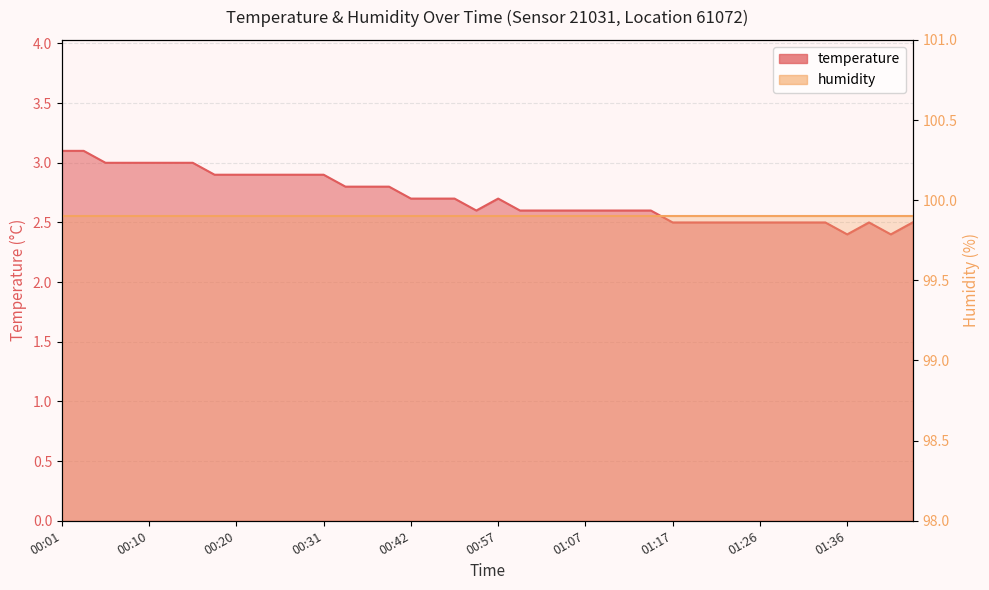

What is the difference between the second highest and second lowest values?

0.7